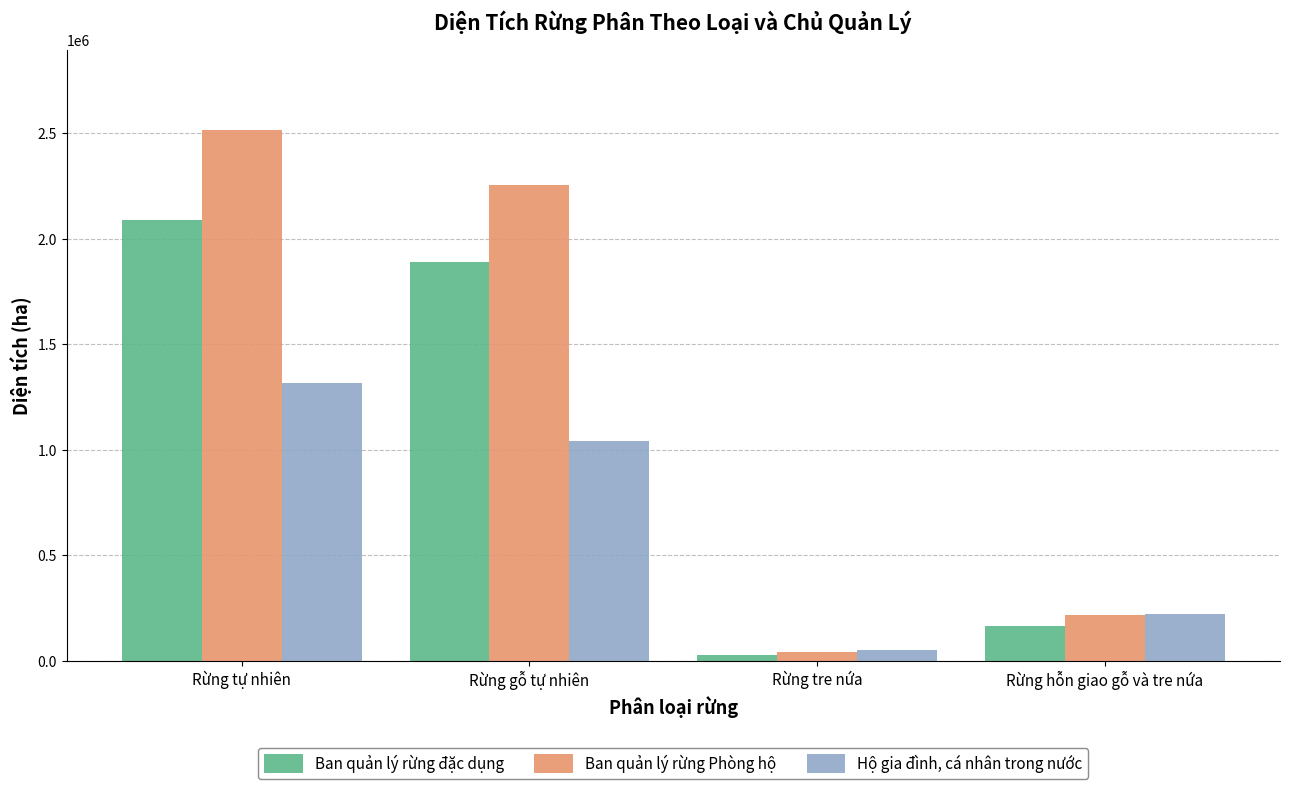

What is the difference between the maximum and minimum values in the Ban quản lý rừng đặc dụng series?

2056523.5